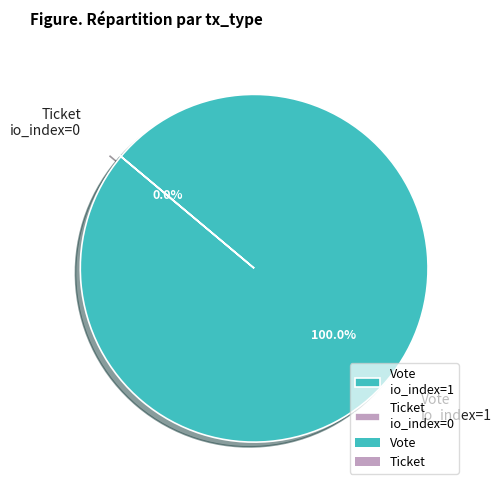

Does any single category account for the majority?

Yes